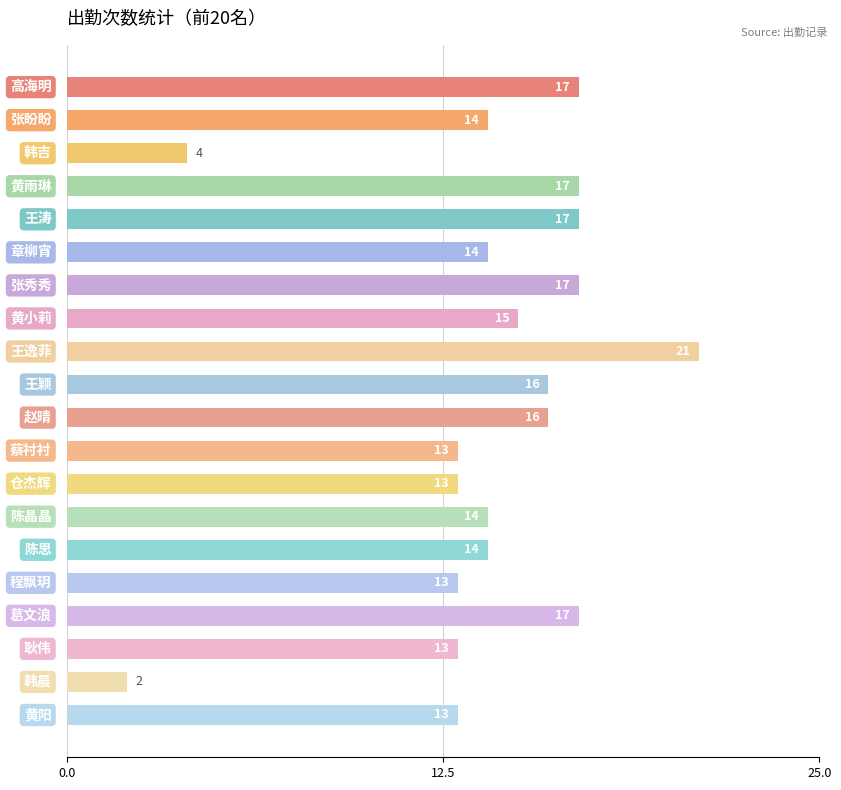

What is the average value?

14